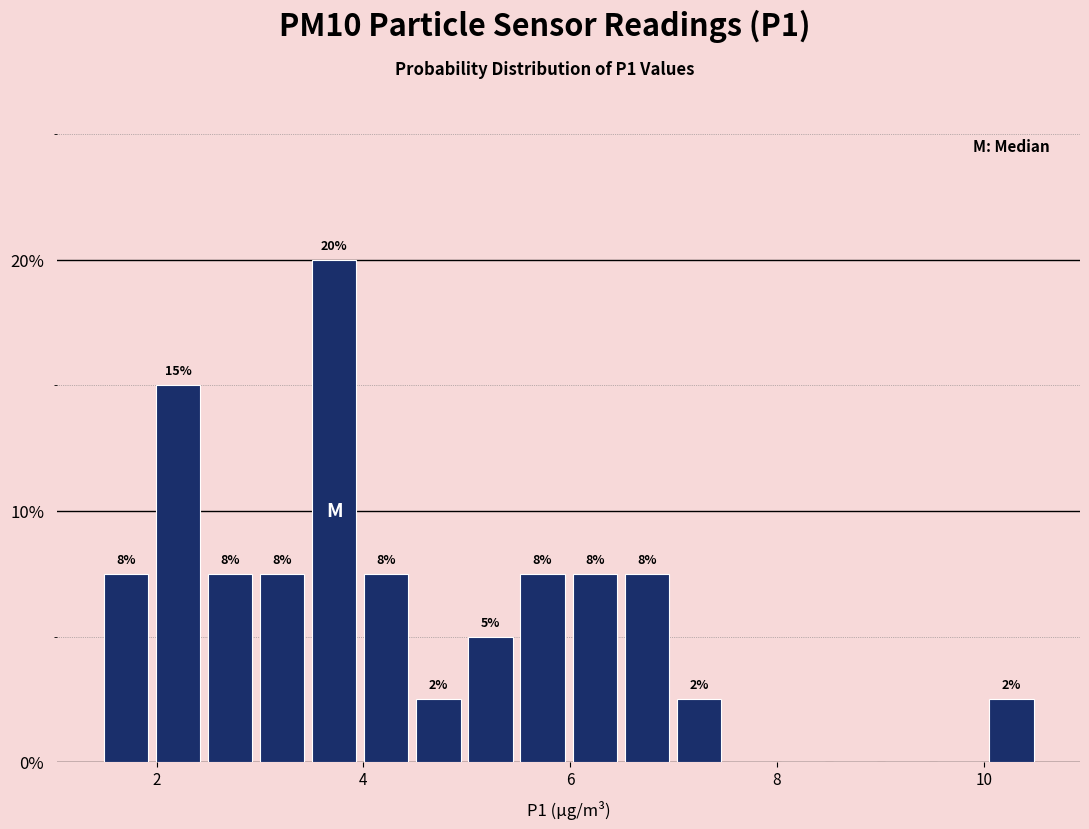

Around what value on the x-axis is the tallest bar? Give the approximate position of its centre, as read against the axis.

3.8